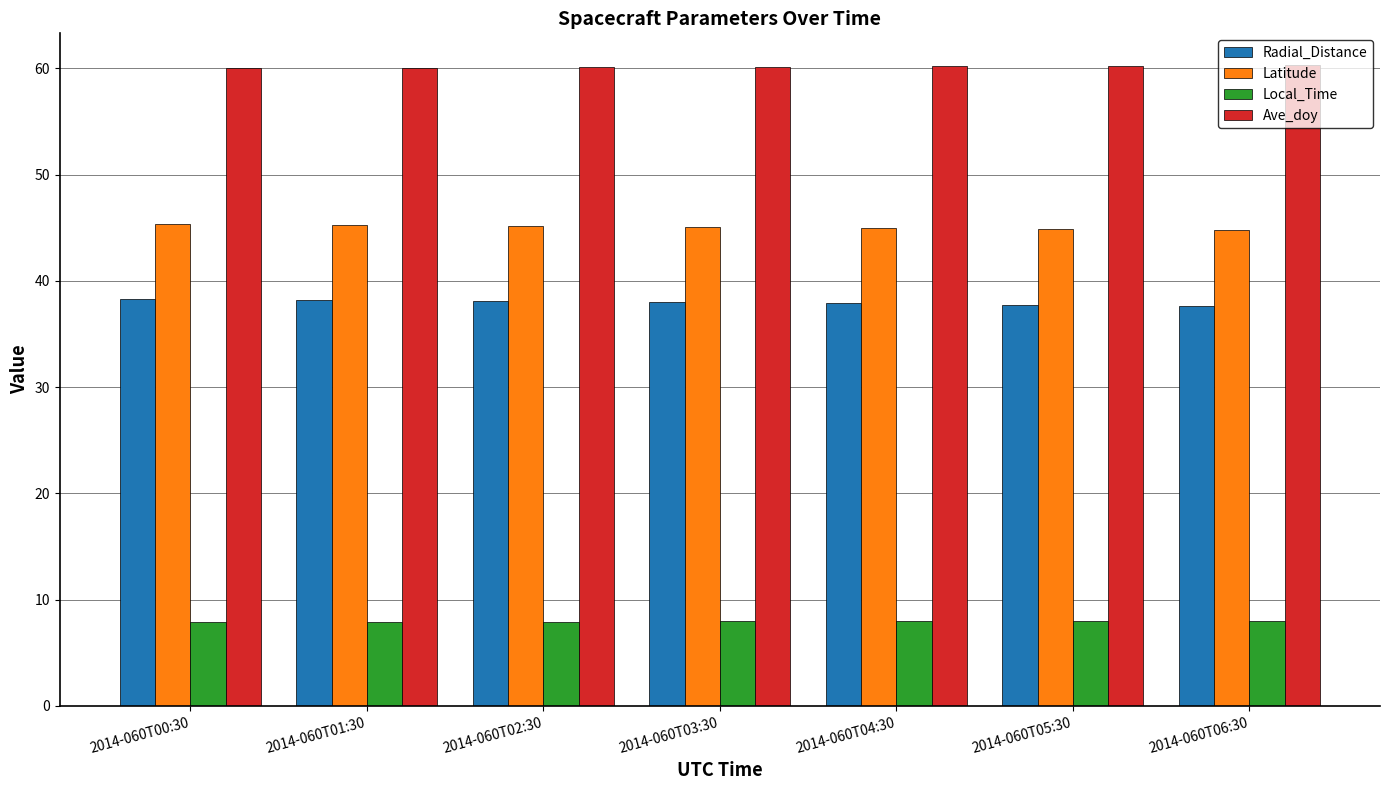

Which series has the largest total across all categories?

Ave_doy